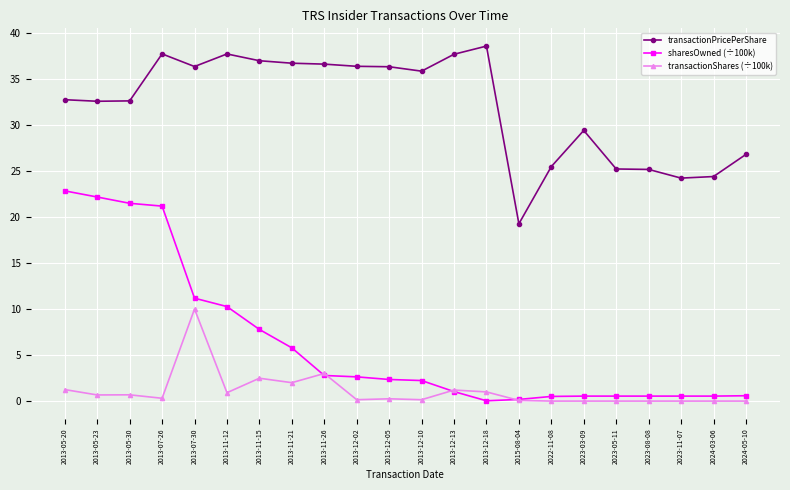

At which category does the chart reach its peak across all series?

2013-12-18